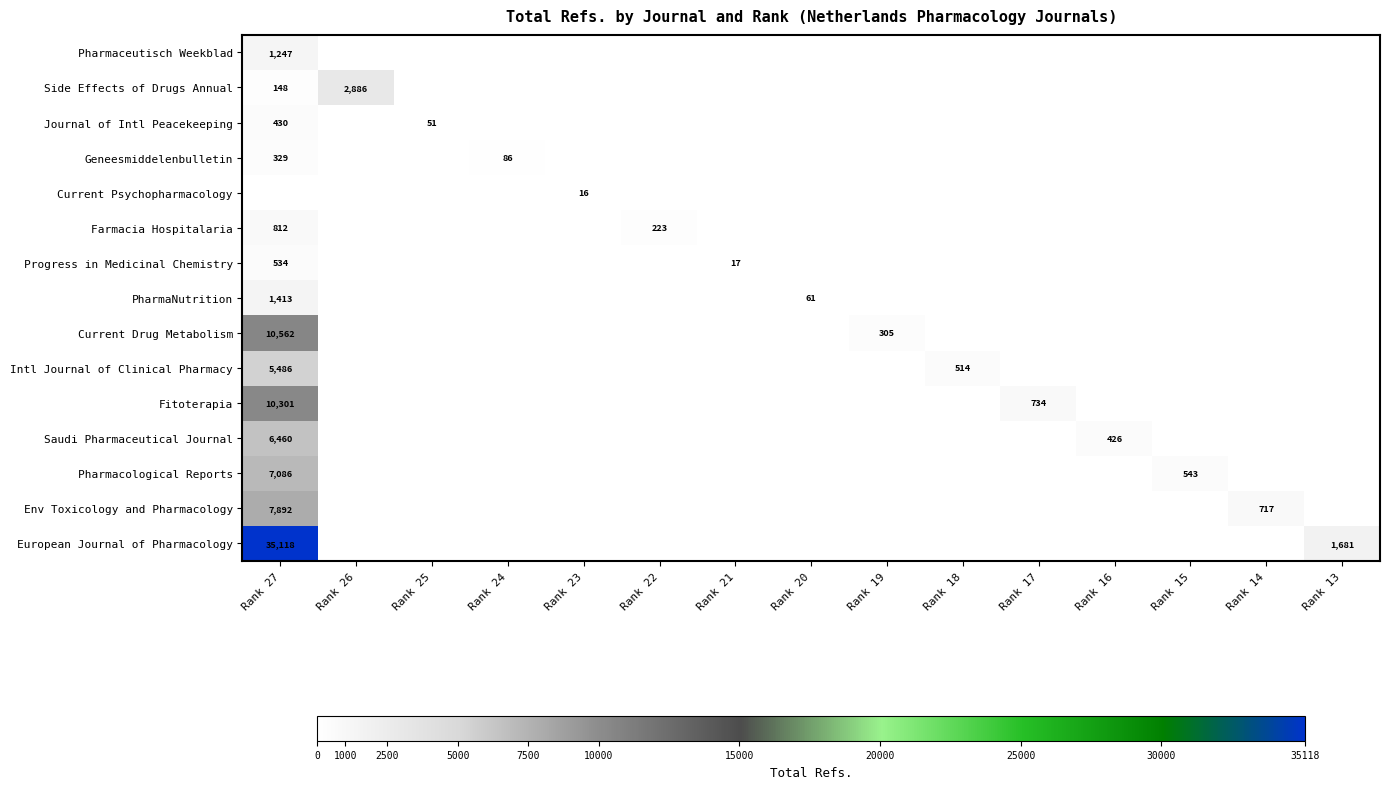

What is the greatest value displayed?

35118